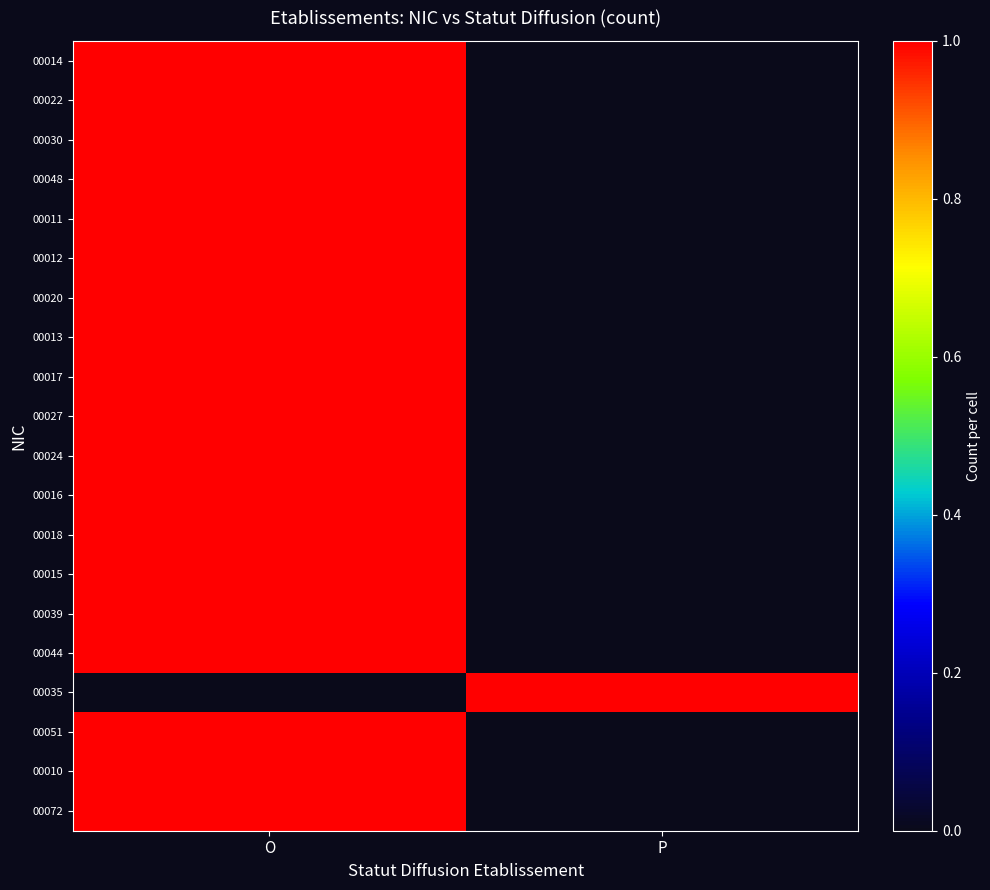

List the series in order of their peak value, highest first.

00014, 00022, 00030, 00048, 00011, 00012, 00020, 00013, 00017, 00027, 00024, 00016, 00018, 00015, 00039, 00044, 00035, 00051, 00010, 00072